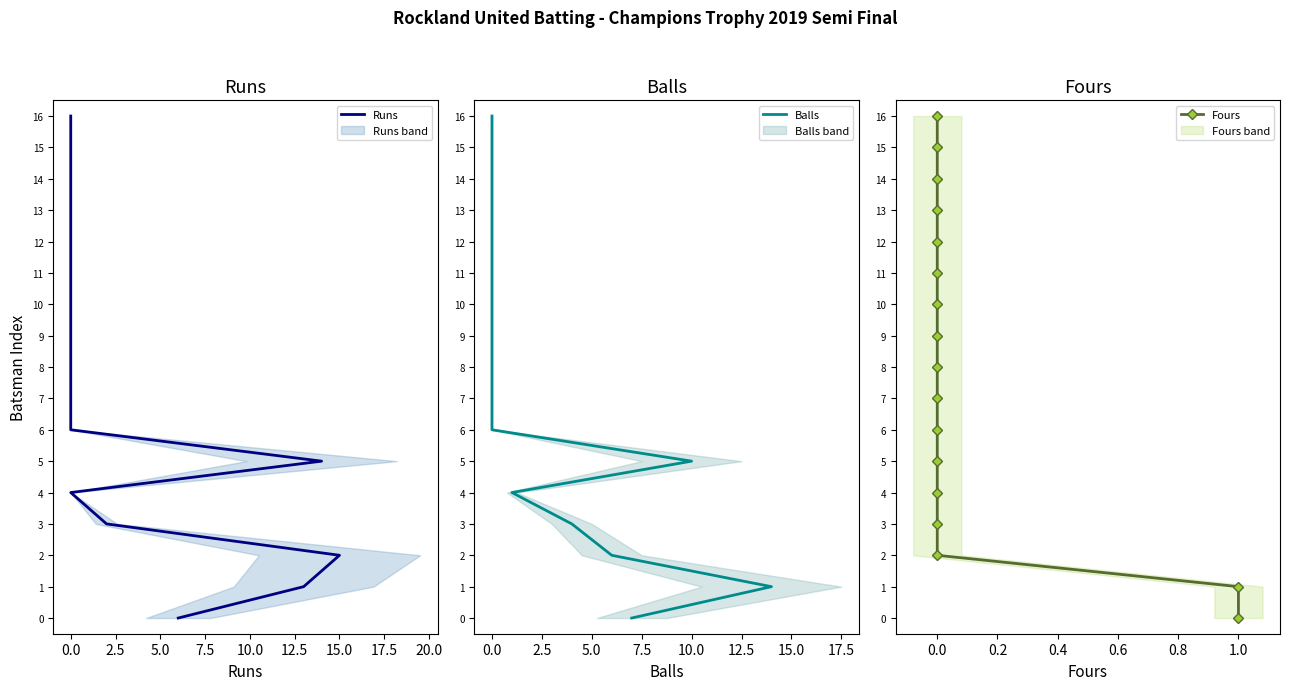

True or false: Fours and Runs intersect in this chart.

False